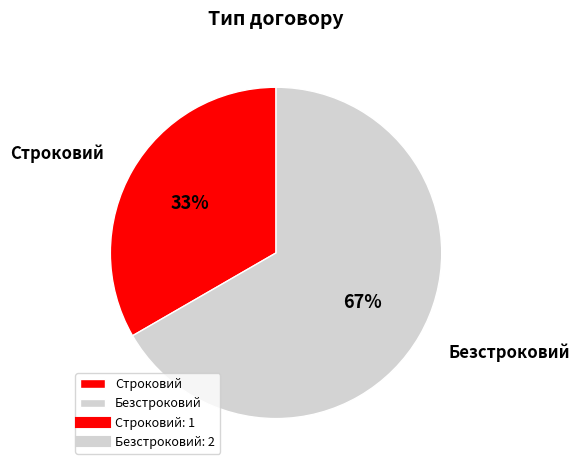

How many slices are in this pie chart?

2